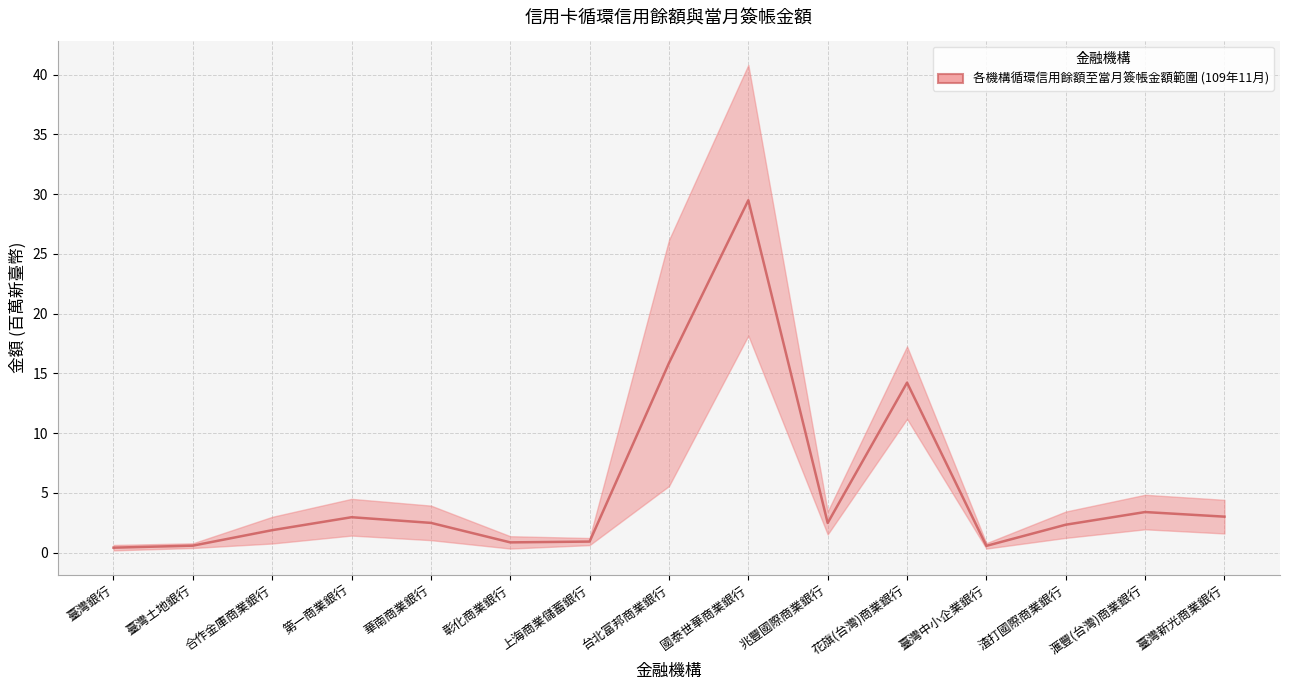

How many lines are shown in the chart?

1